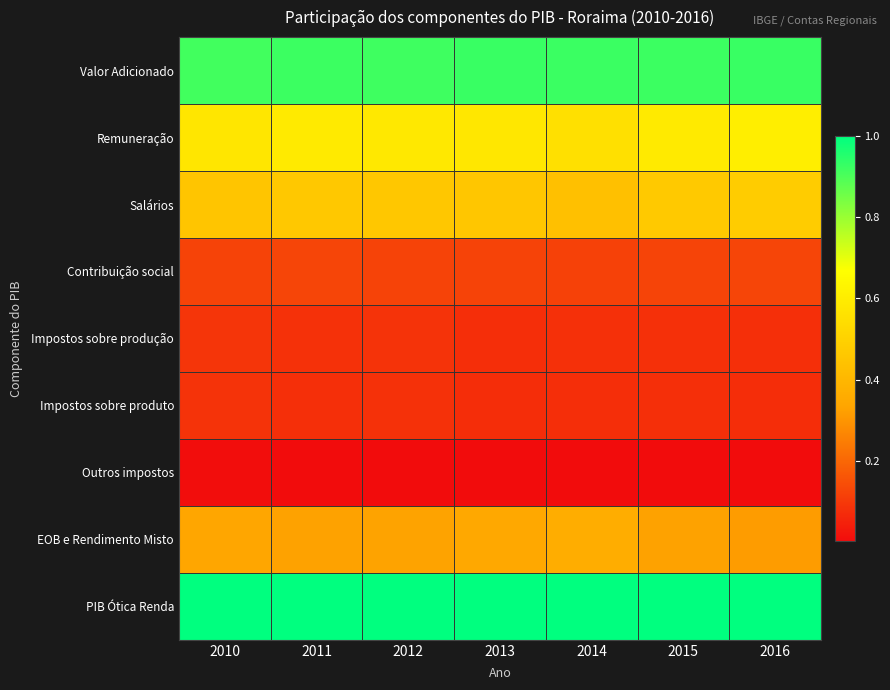

How many distinct data groups are displayed?

9